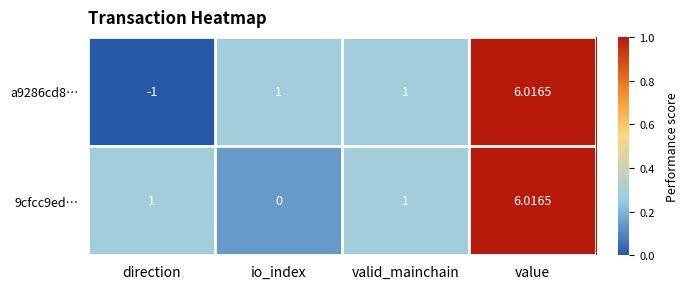

At which label does 9cfcc9ed… reach its minimum?

io_index